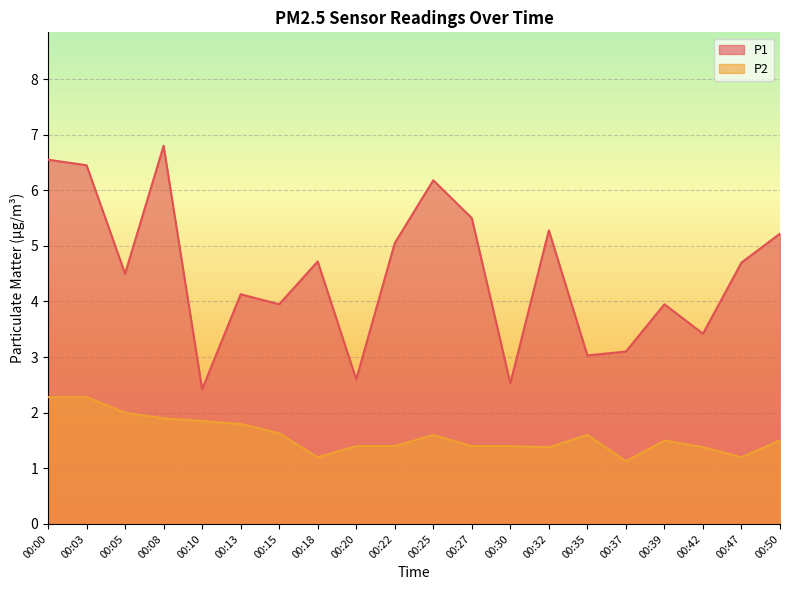

Which category has the highest value in the P2 series?

00:00